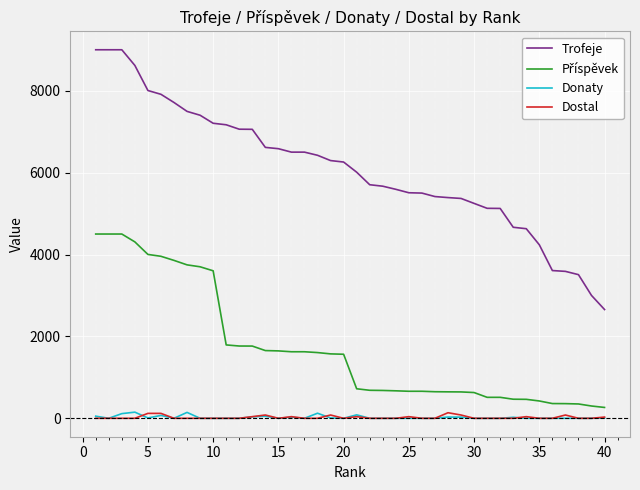

Which series has the largest total across all categories?

Trofeje